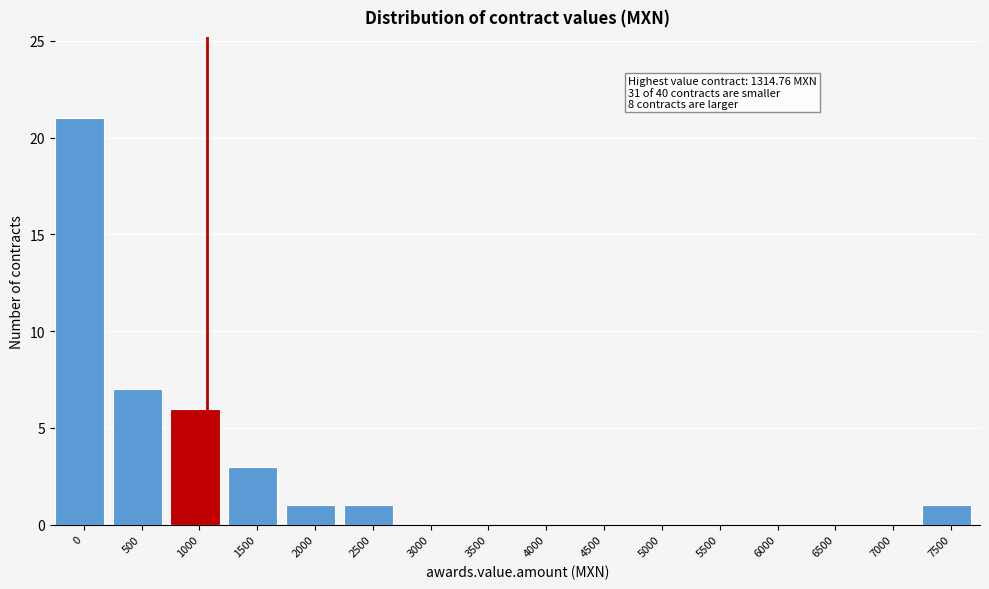

Reading right to left, transcribe all the data shown in this chart.

7500=1	7000=0	6500=0	6000=0	5500=0	5000=0	4500=0	4000=0	3500=0	3000=0	2500=1	2000=1	1500=3	1000=6	500=7	0=21